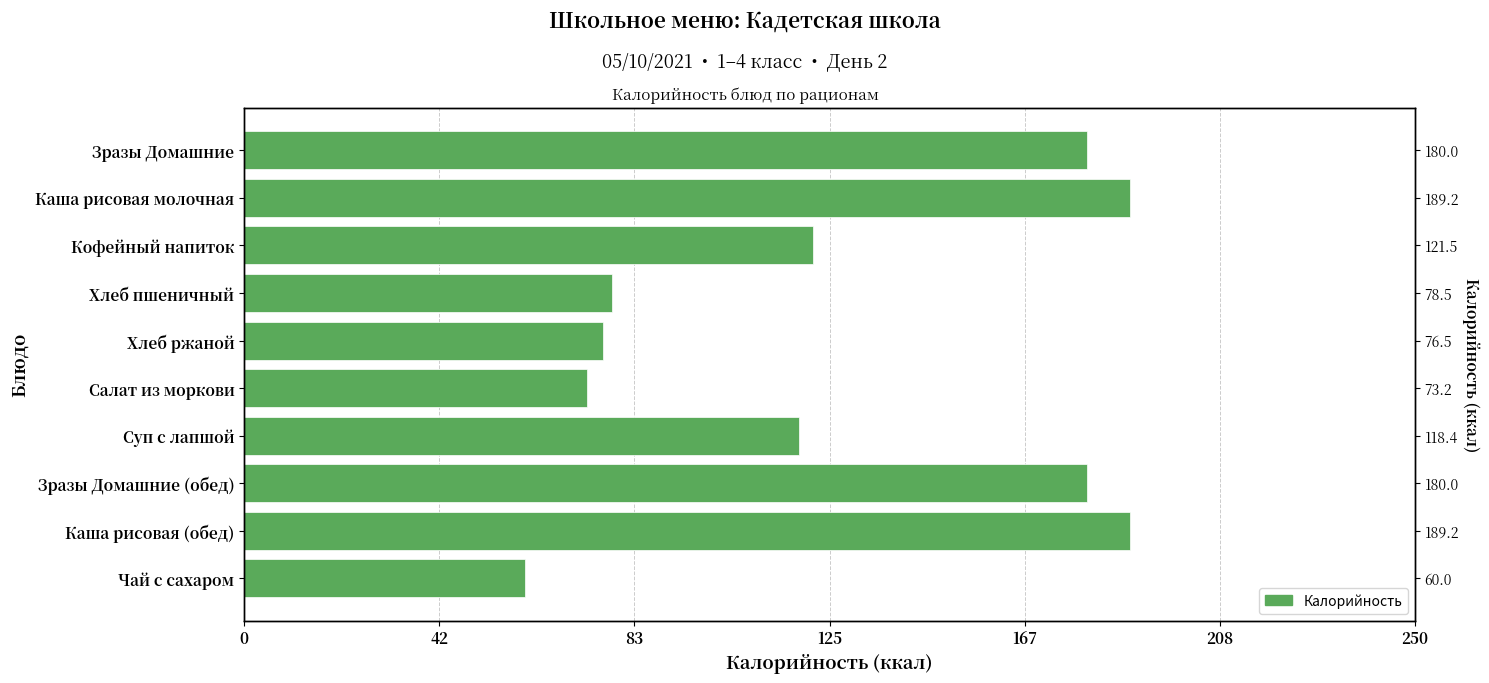

What is the difference between the maximum and minimum values?

129.2